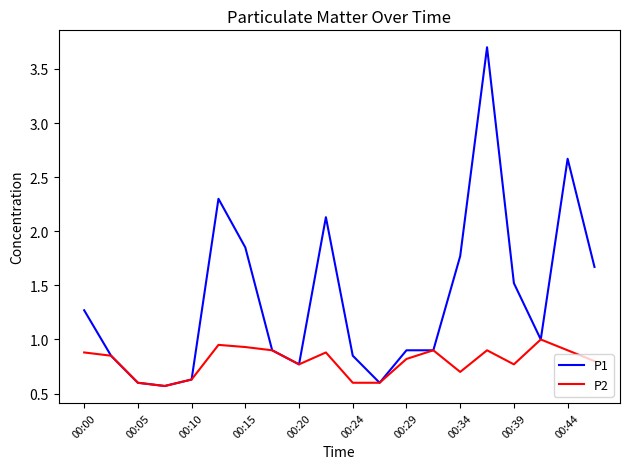

What is the smallest value displayed?

0.6